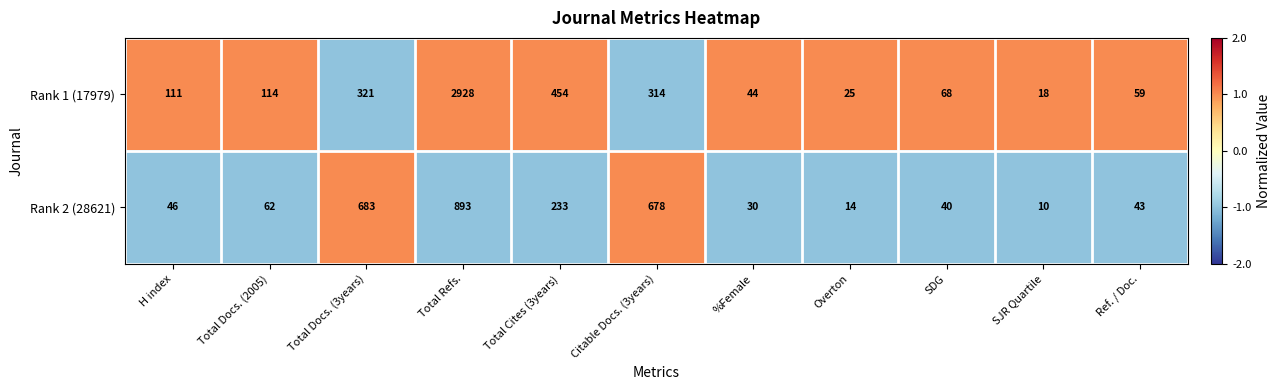

Reading right to left, what are all the values shown in this chart?

Rank 1 (17979): Ref. / Doc.=59	SJR Quartile=18	SDG=68	Overton=25	%Female=44	Citable Docs. (3years)=314	Total Cites (3years)=454	Total Refs.=2928	Total Docs. (3years)=321	Total Docs. (2005)=114	H index=111
Rank 2 (28621): Ref. / Doc.=43	SJR Quartile=10	SDG=40	Overton=14	%Female=30	Citable Docs. (3years)=678	Total Cites (3years)=233	Total Refs.=893	Total Docs. (3years)=683	Total Docs. (2005)=62	H index=46